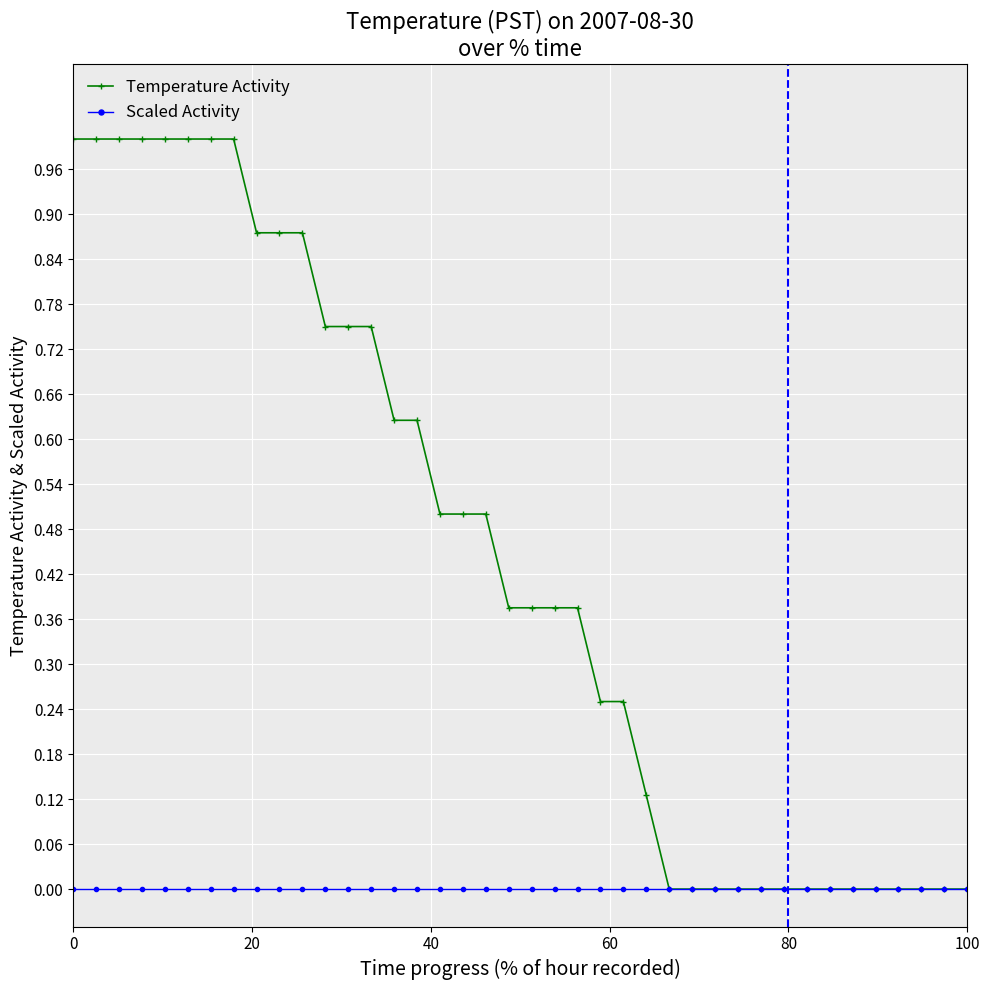

Rank the series by their maximum value, from lowest to highest.

Scaled Activity, Temperature Activity